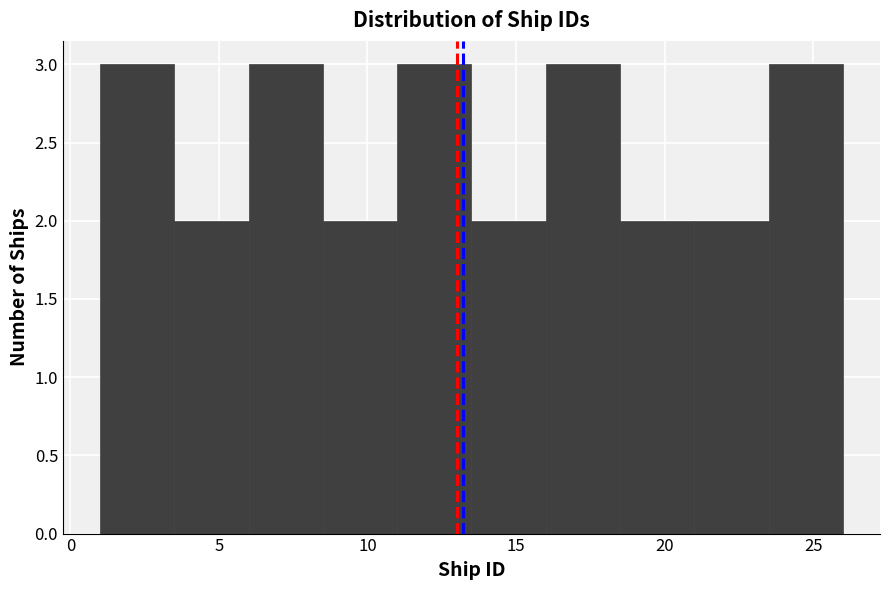

How tall is the bar that spans 1.0 to 3.5 on the x-axis? The values are not printed on the chart, so give them approximately, as read against the axis.

3